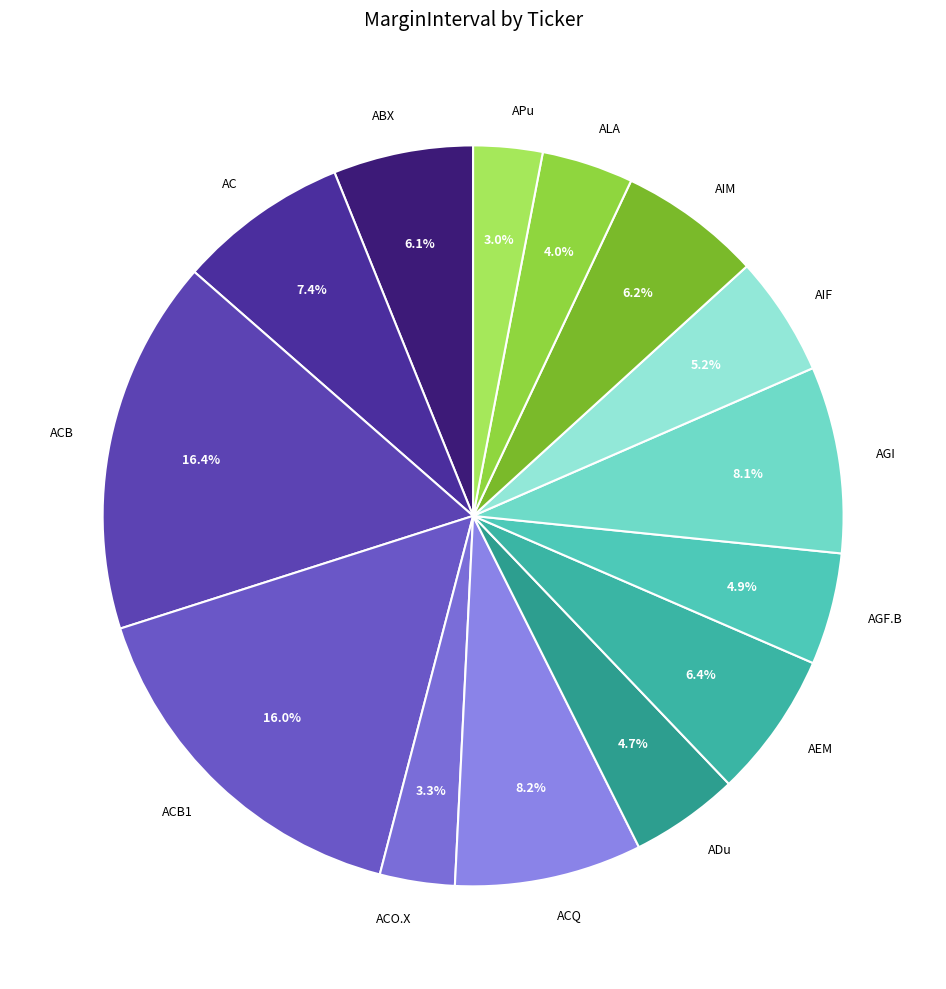

Count the number of slices in the pie.

14